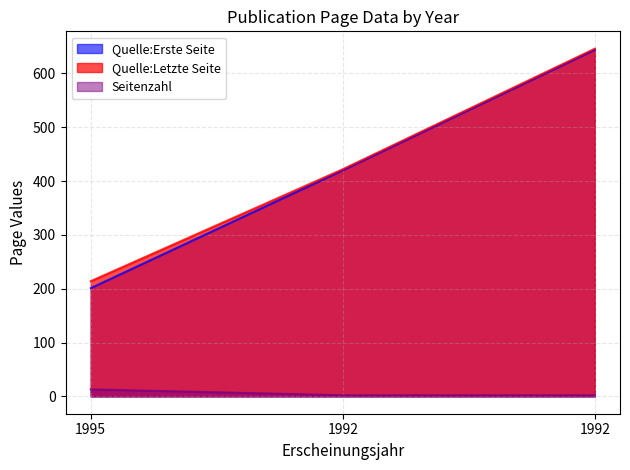

How many data points in Quelle:Erste Seite are above 420?

1